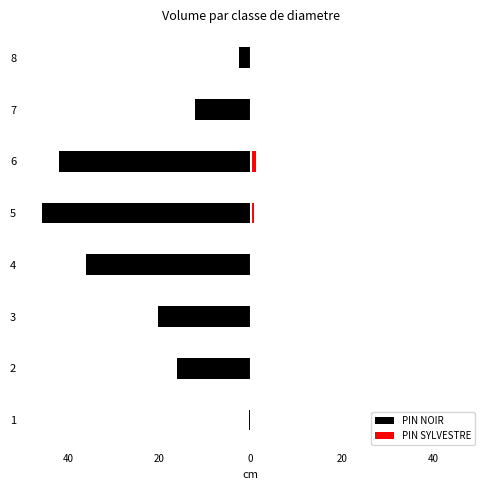

Reading right to left, extract all data points from this chart.

PIN NOIR: -2.5	-12.1	-41.9	-45.7	-35.9	-20.2	-16.2	-0.4
PIN SYLVESTRE: 0.0	0.0	1.1	0.8	0.4	0.3	0.0	0.0